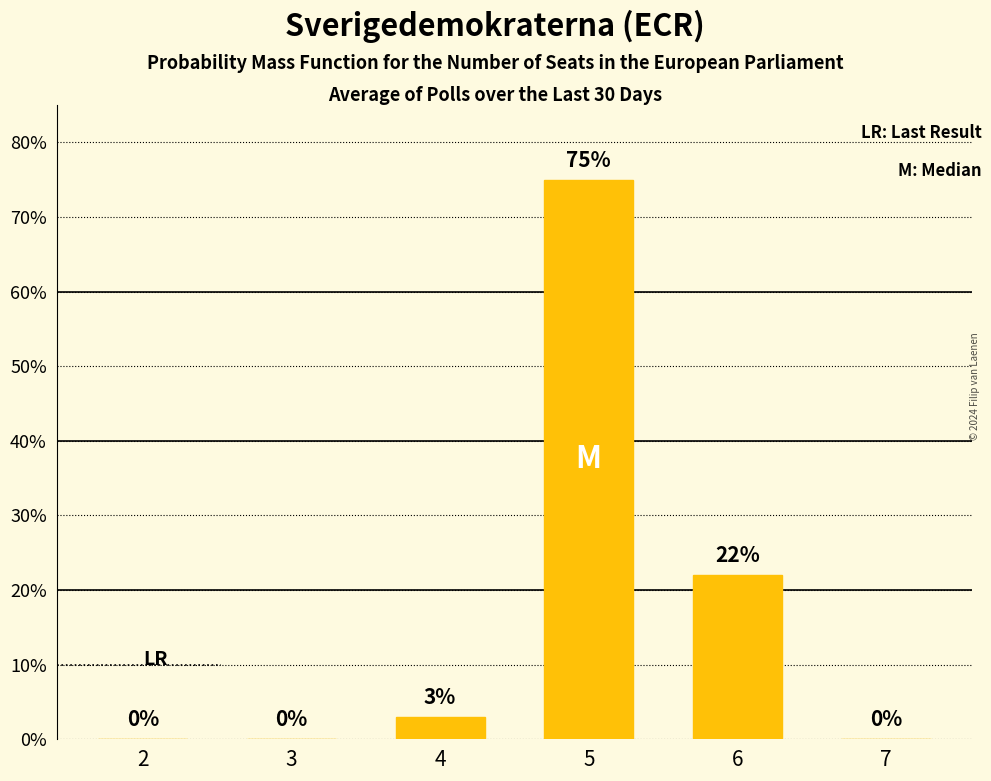

Between 4 and 2, which is larger?

4